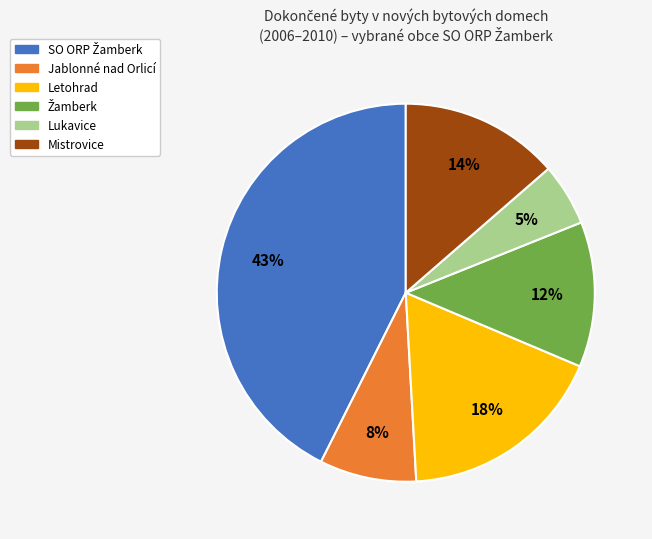

Does Jablonné nad Orlicí account for over 50% of the chart?

No